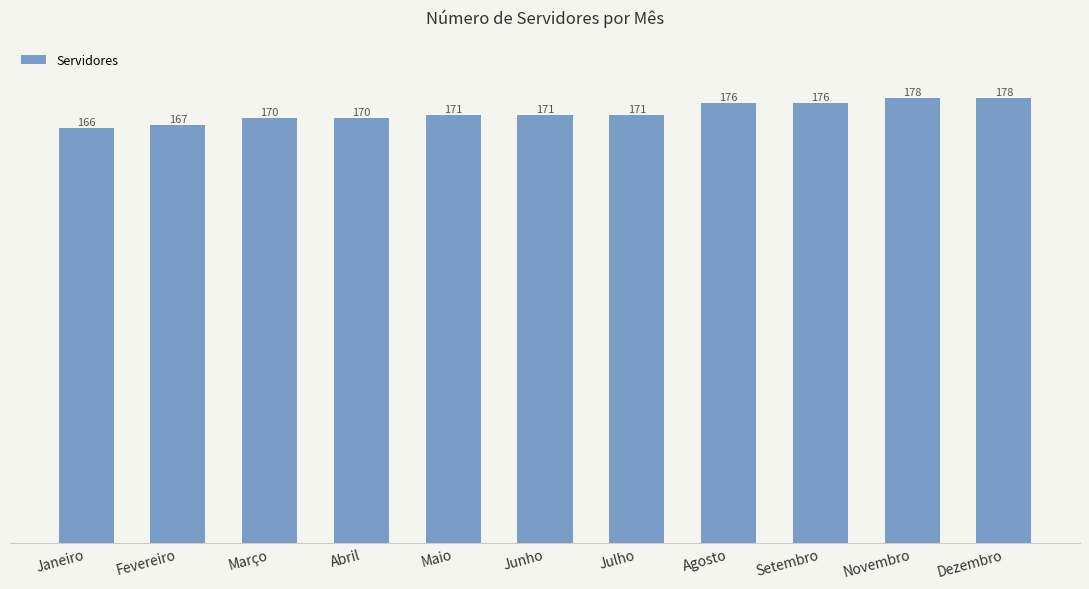

What is the smallest value displayed?

166